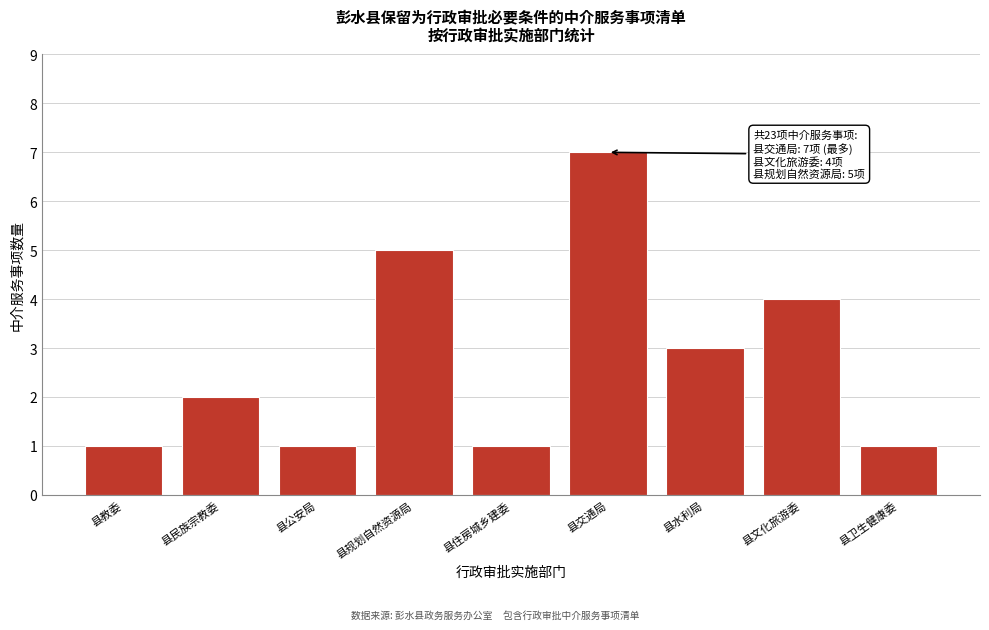

Reading left to right, what are all the values shown in this chart?

1	2	1	5	1	7	3	4	1